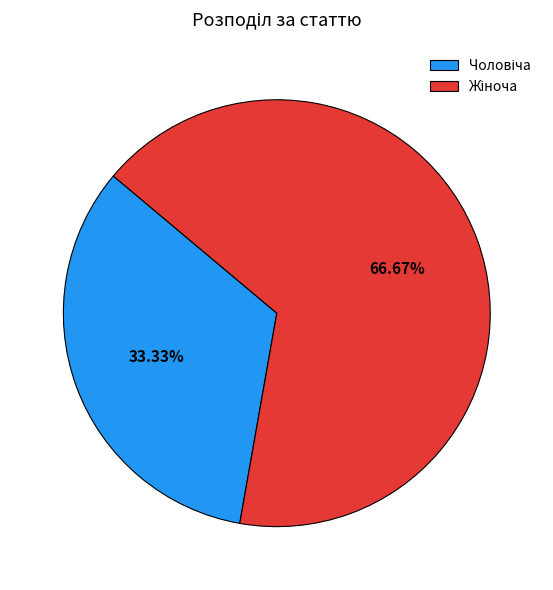

Does any single category account for the majority?

Yes